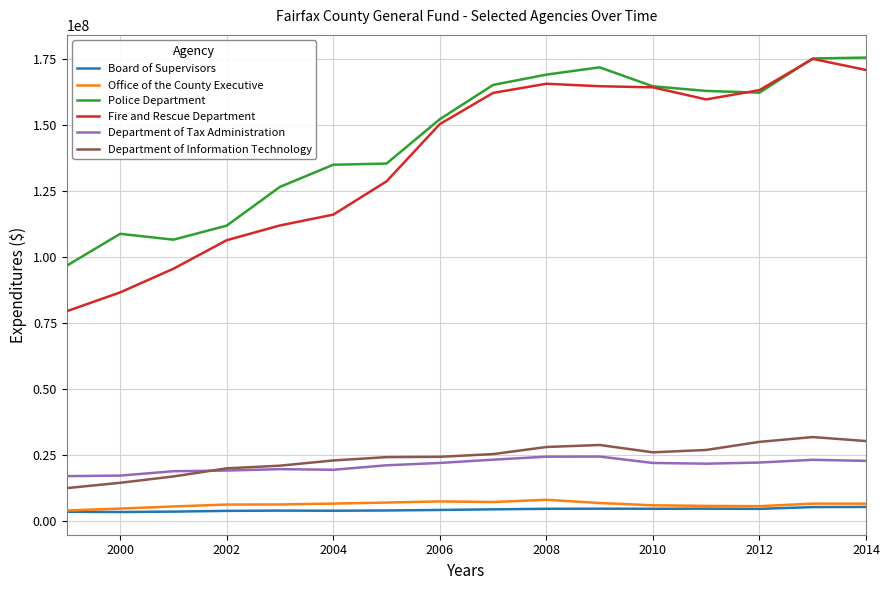

What is the greatest value displayed?

175549661